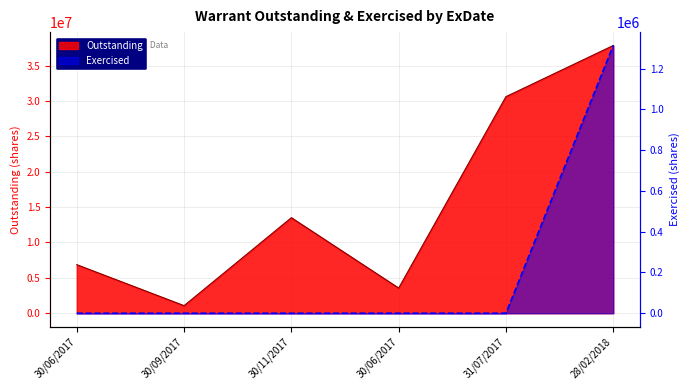

Which series has the largest range (max minus min)?

Outstanding